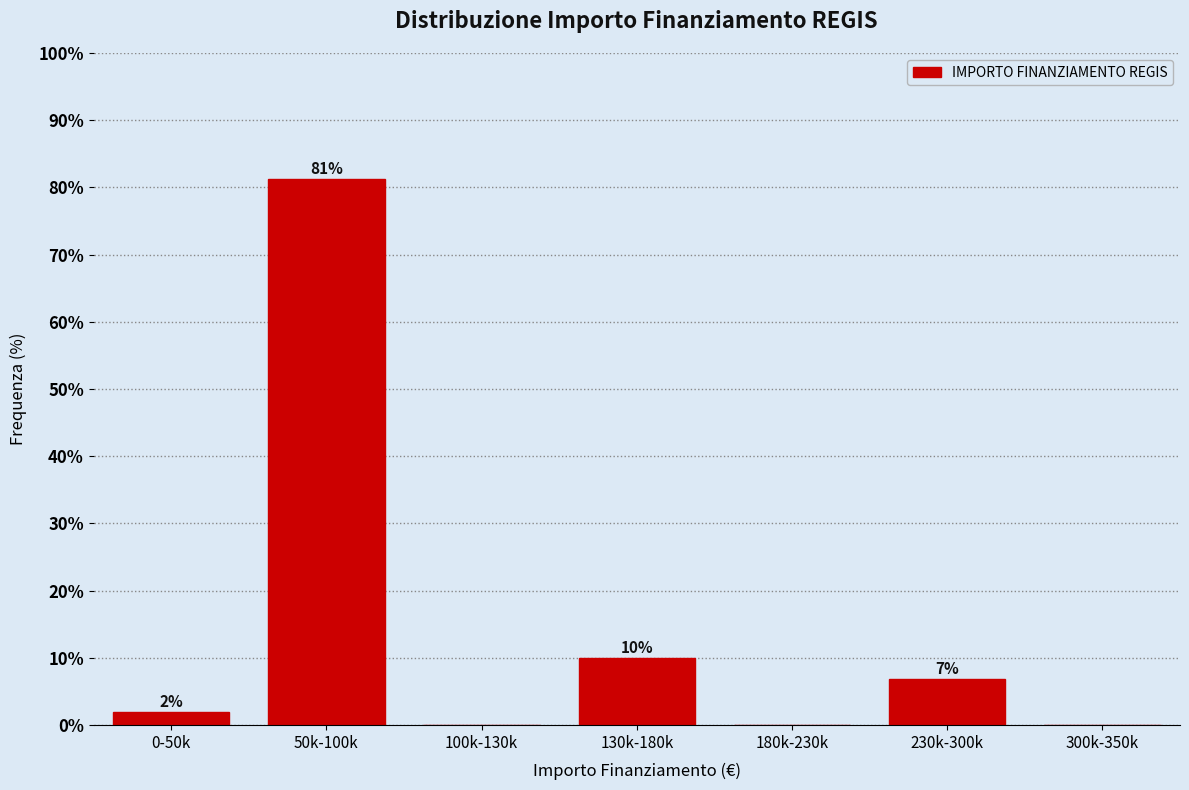

Which category has the highest value across all series?

50k-100k